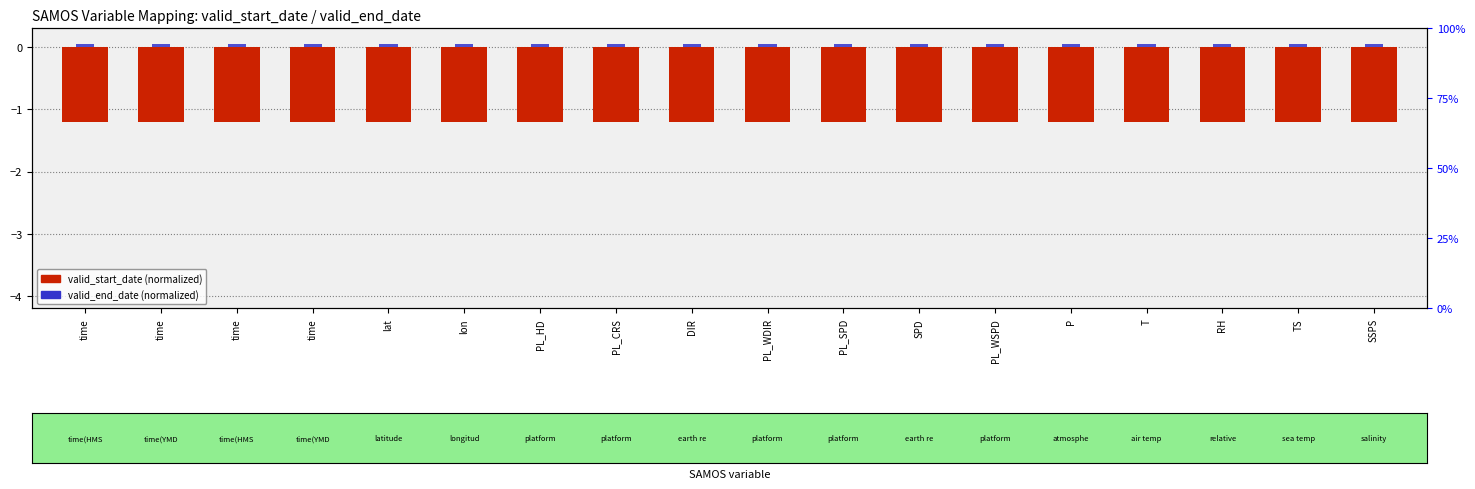

The value of valid_start_date (normalized) at lon is -1.2. True or false?

True